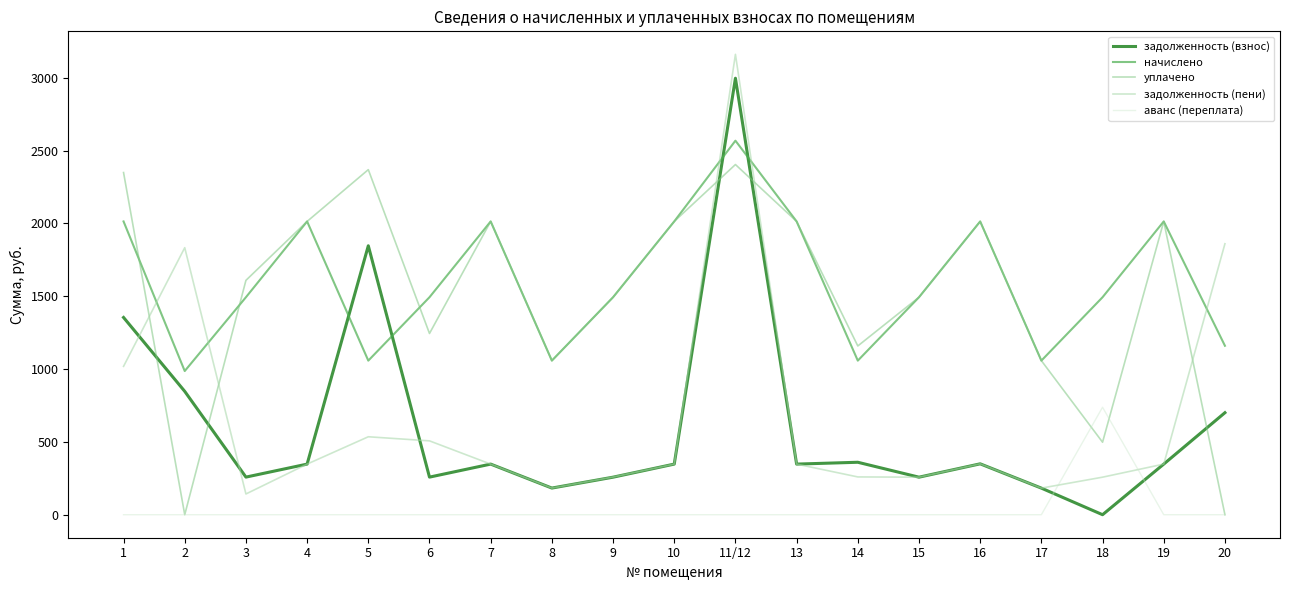

Does the chart display data point markers on the line(s)?

No